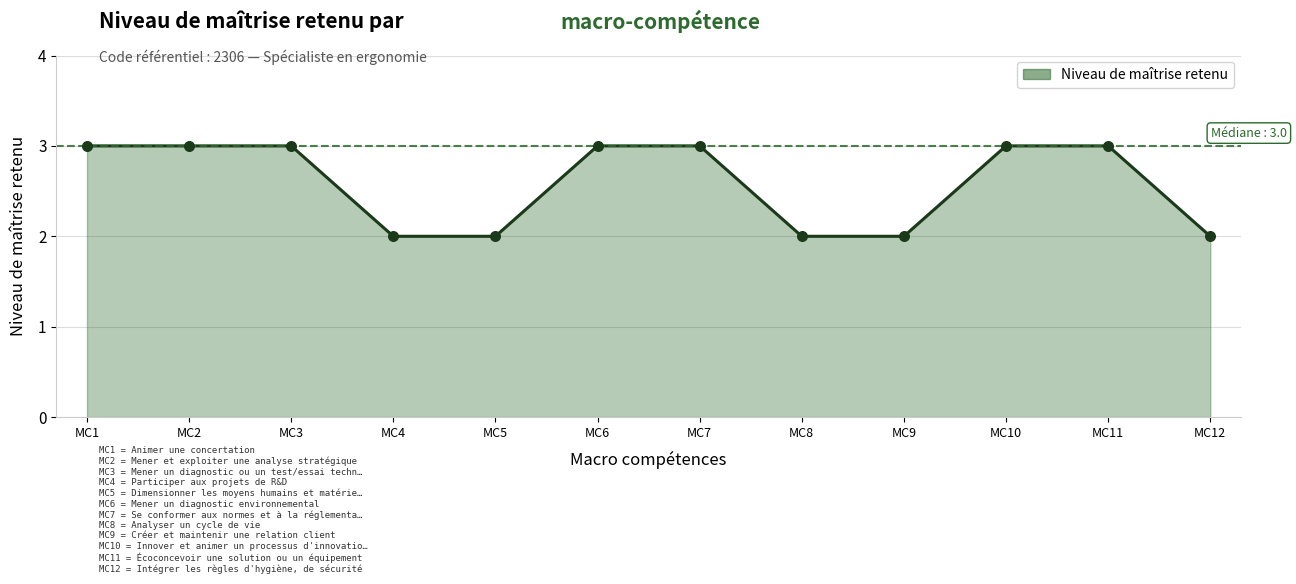

Which has a higher value, MC9 or MC6?

MC6